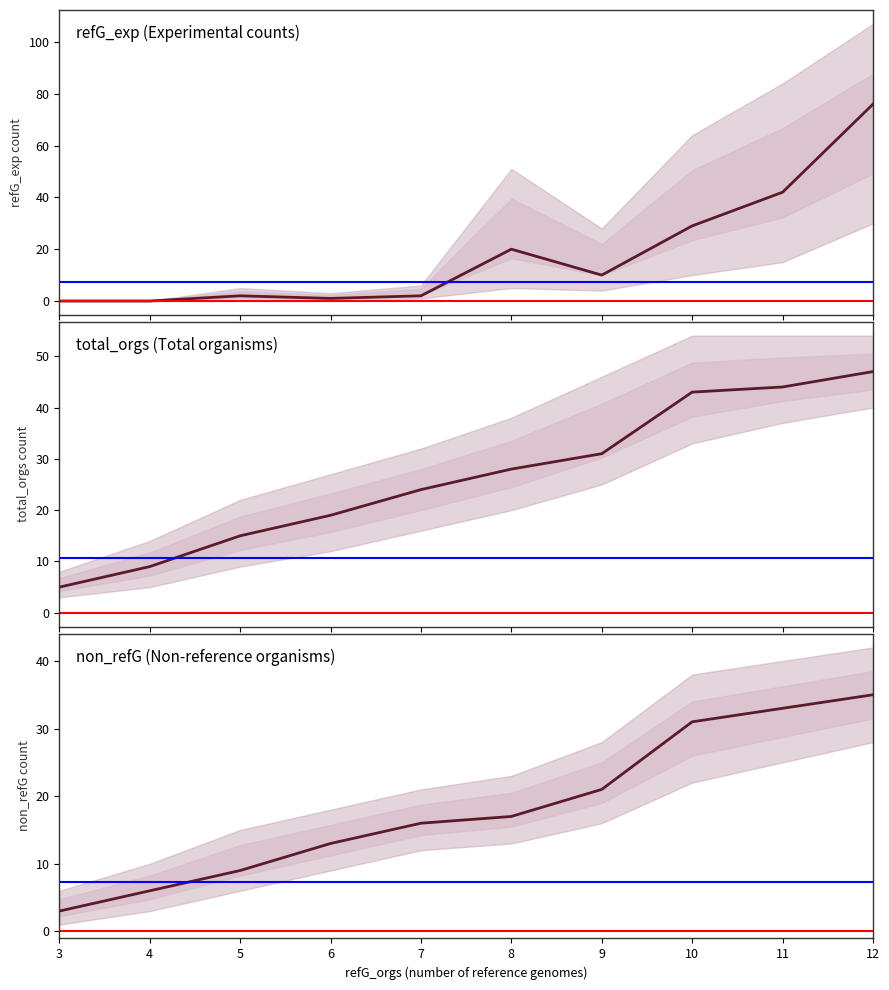

Reading left to right, transcribe all the data shown in this chart.

refG_exp: 0	0	2	1	2	20	10	29	42	76
total_orgs: 5	9	15	19	24	28	31	43	44	47
non_refG: 3	6	9	13	16	17	21	31	33	35